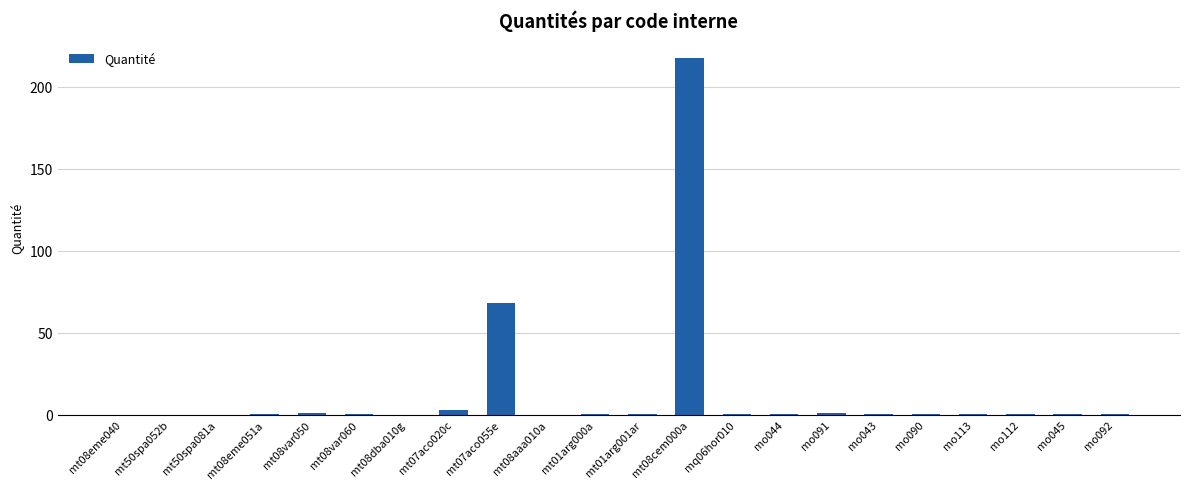

The chart shows a value of 0.0 at mt50spa081a. True or false?

True